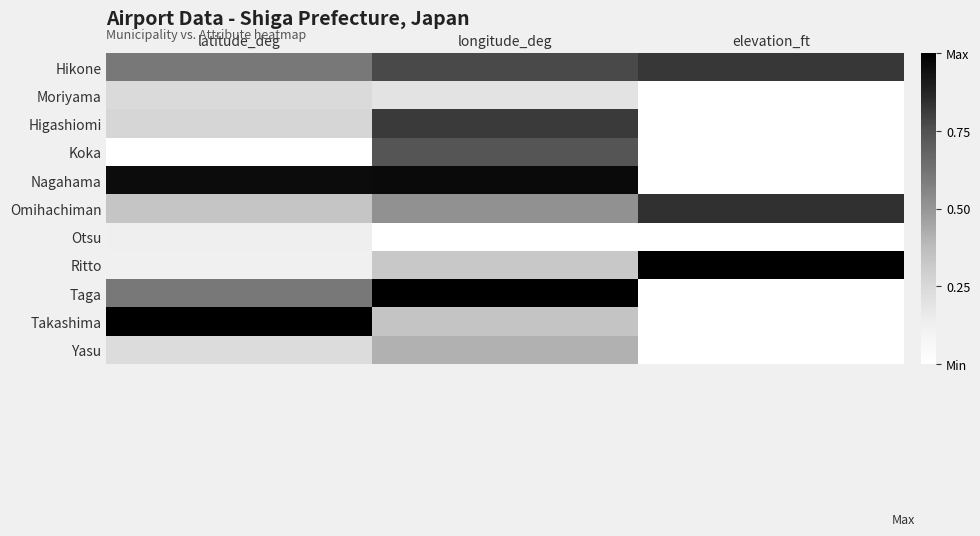

What is the total value across all series at longitude_deg?

6.1